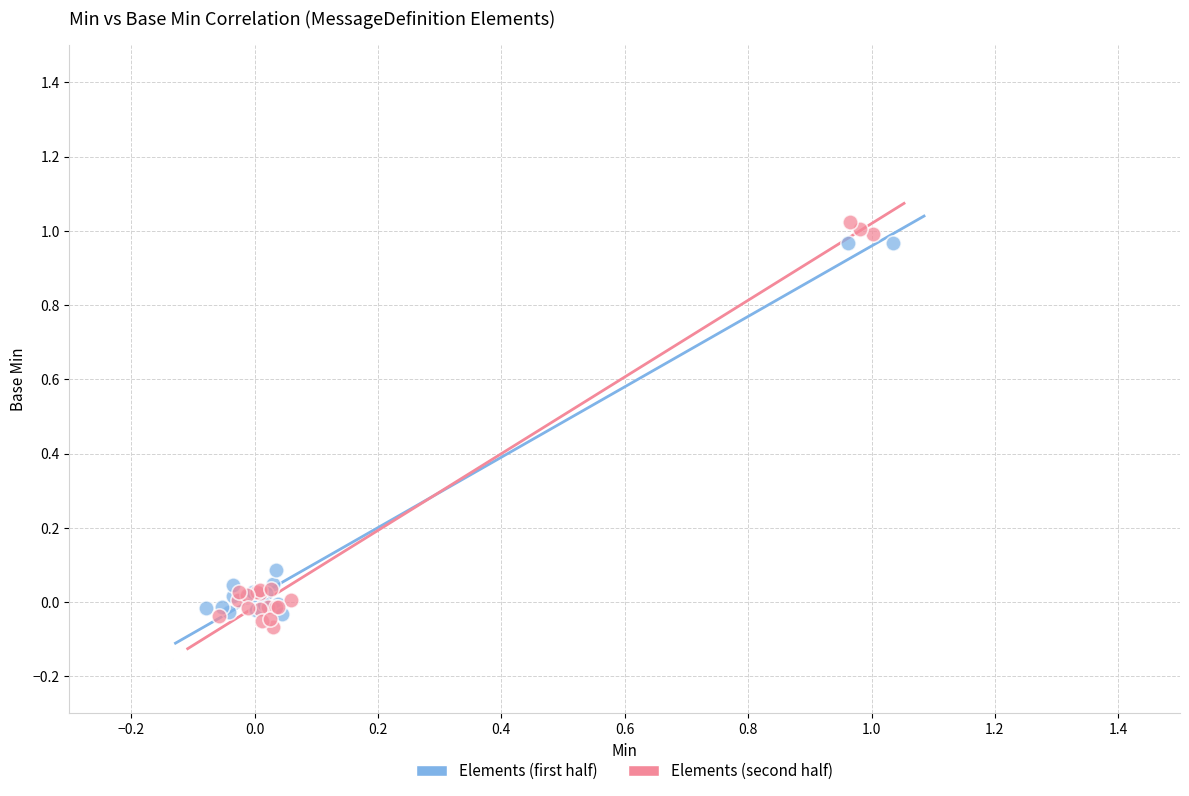

What are all the series names shown in the legend?

Elements (first half), Elements (second half)